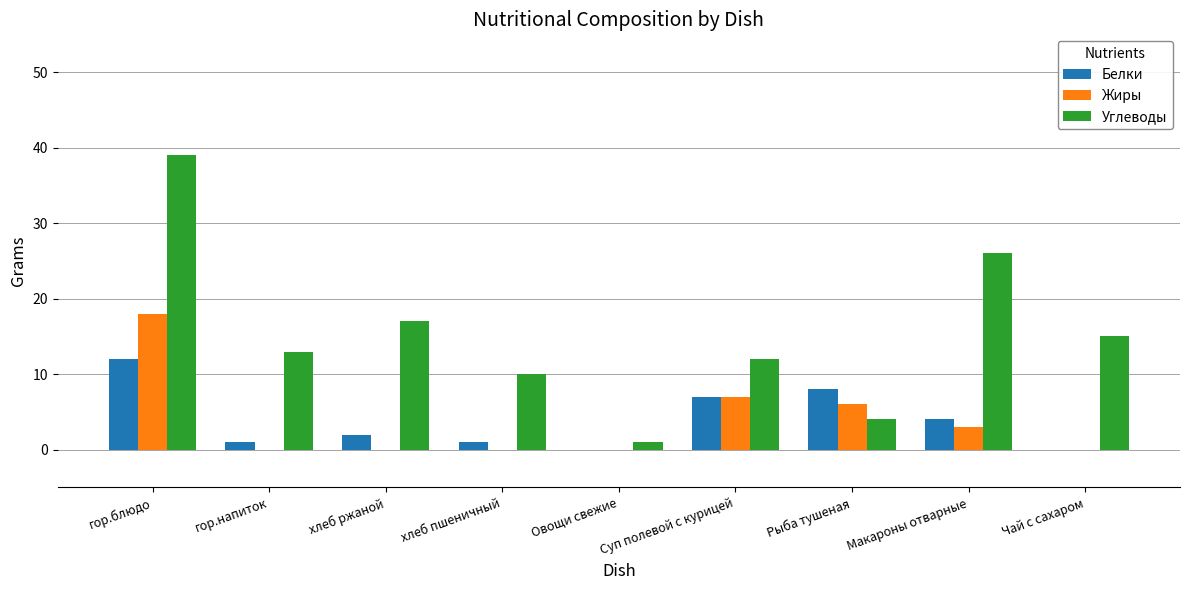

Which series changed the most between гор.напиток and Макароны отварные?

Углеводы